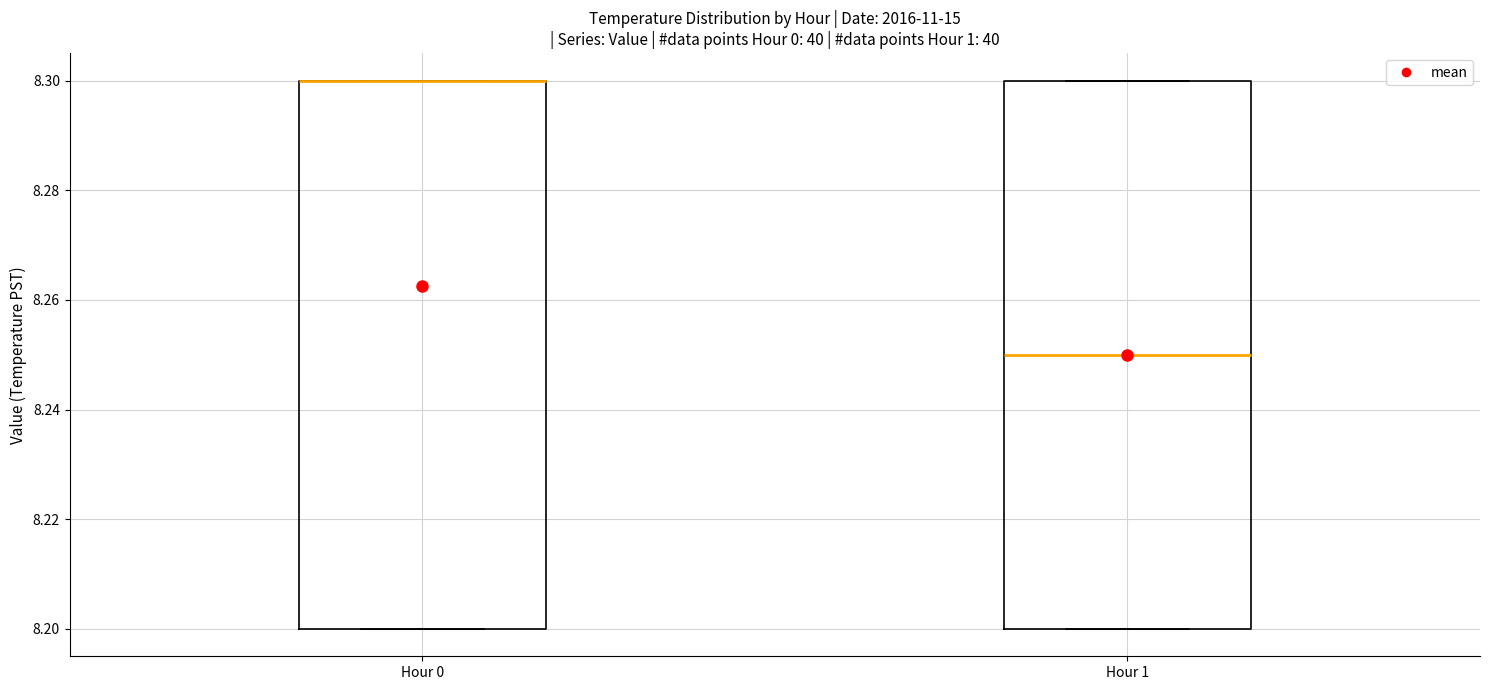

Where is the lower edge of the box for Hour 0 on the y-axis? The values are not printed on the chart, so give them approximately, as read against the axis.

8.20